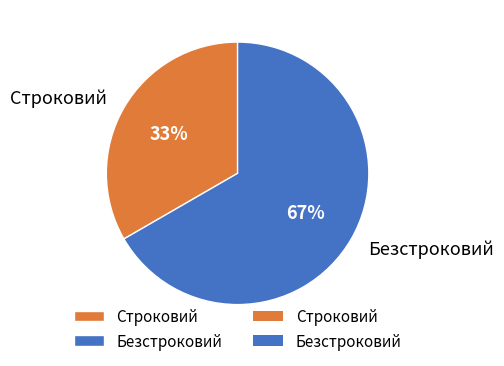

Which has a higher value, Безстроковий or Строковий?

Безстроковий